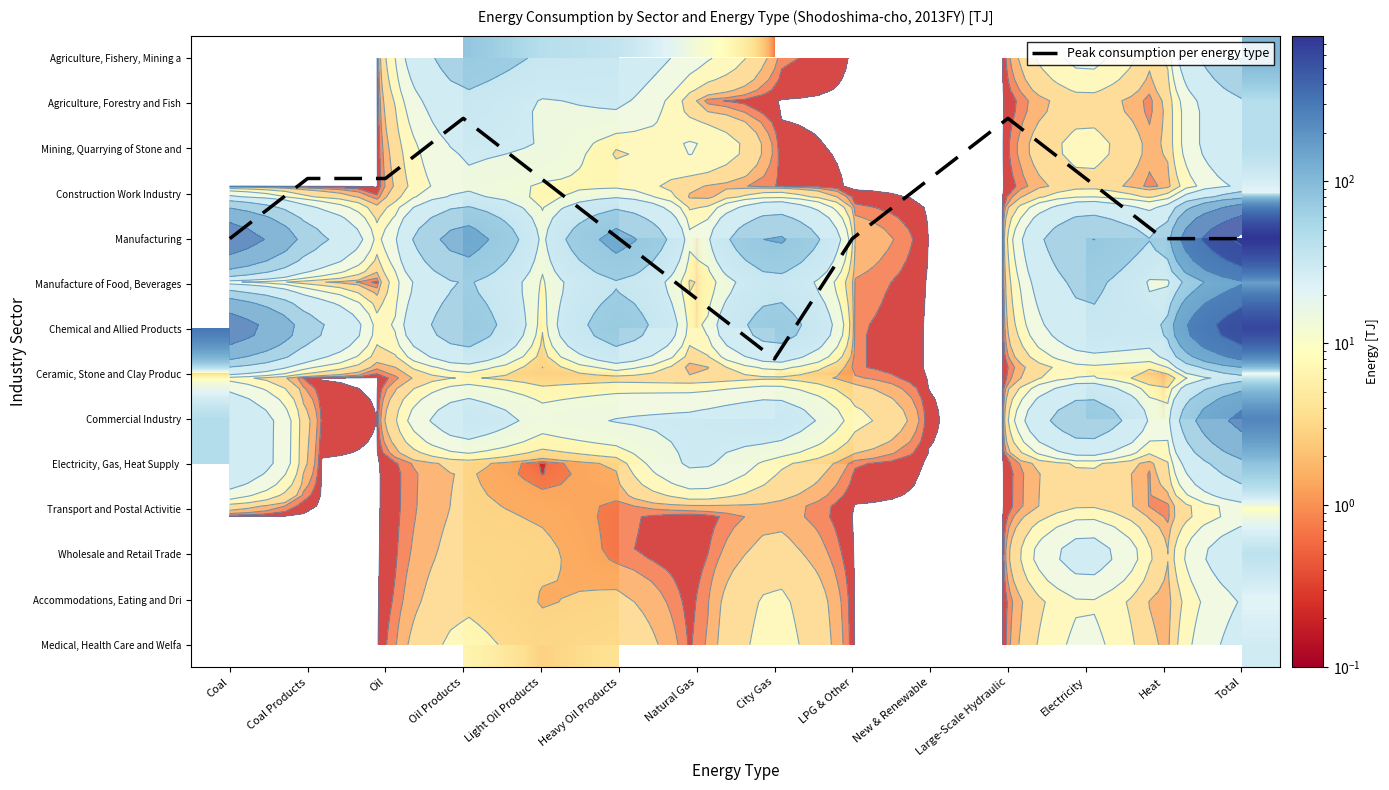

List the labels in order of Electricity, Gas, Heat Supply value, smallest first.

Light Oil Products, Coal, Coal Products, Oil, LPG & Other, Heavy Oil Products, Oil Products, Electricity, City Gas, Natural Gas, New & Renewable, Large-Scale Hydraulic, Heat, Total